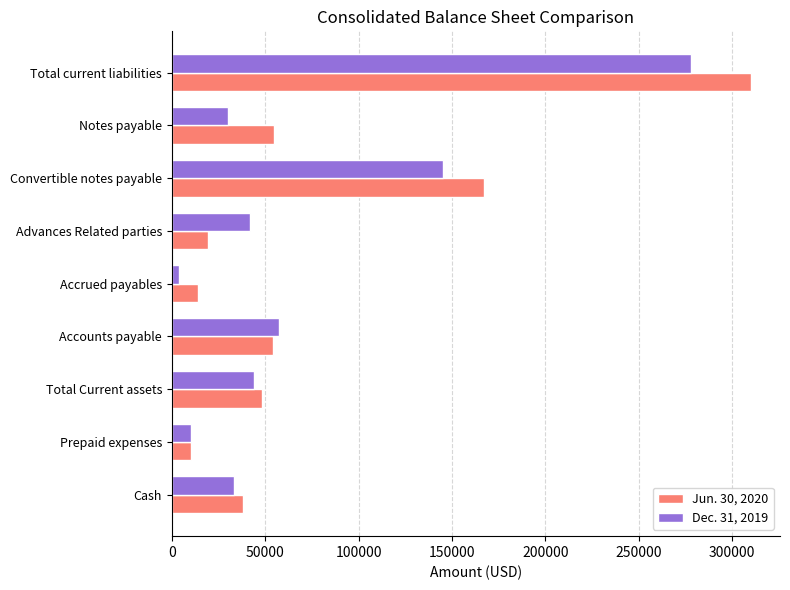

How many series are shown in this chart?

2